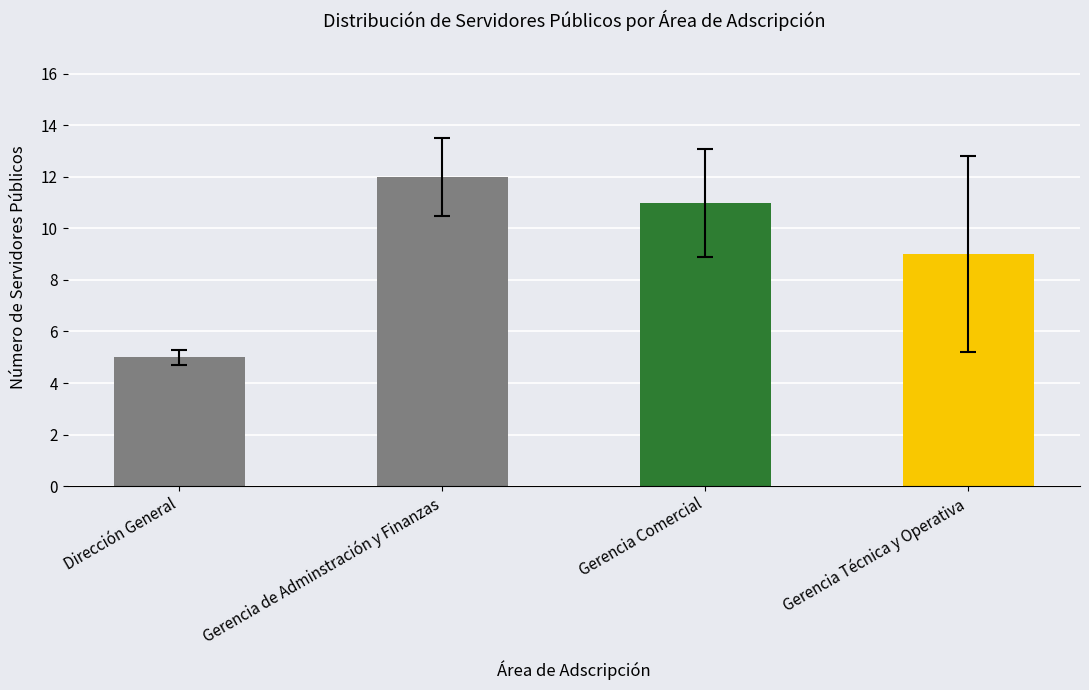

How many distinct data groups are displayed?

1